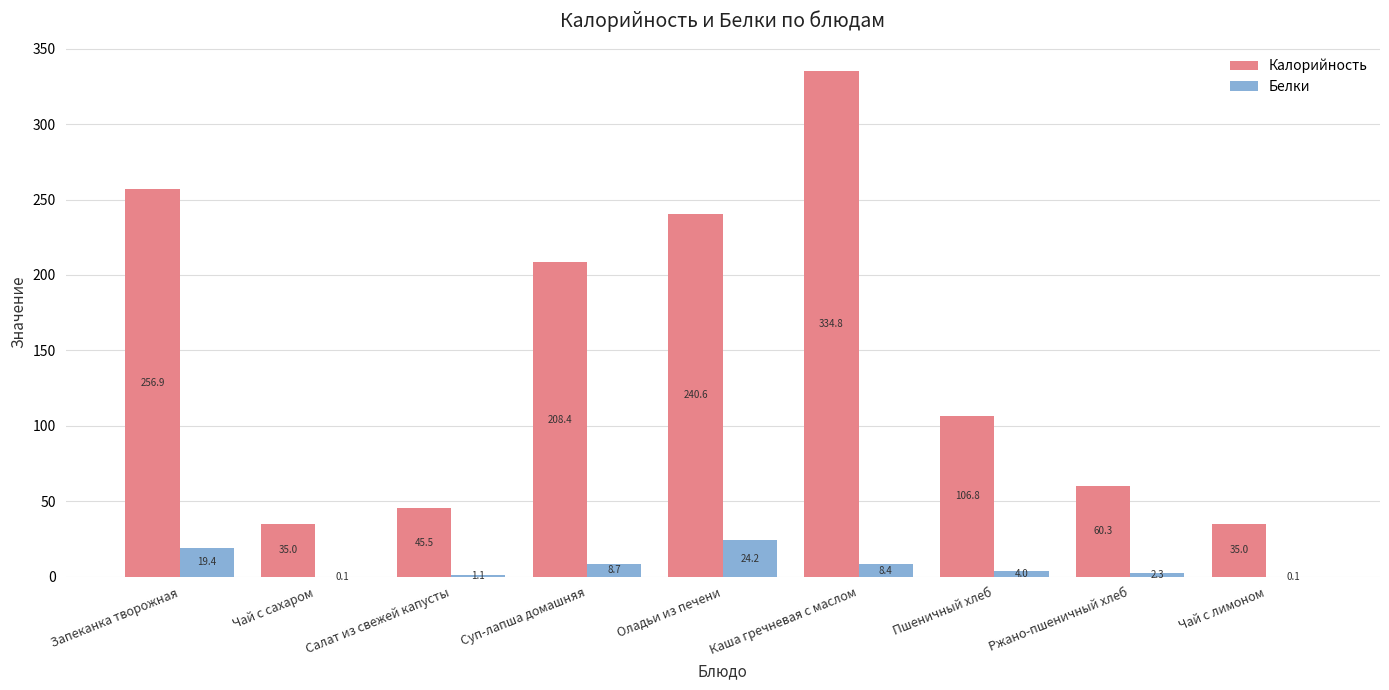

How many groups of bars are there?

9